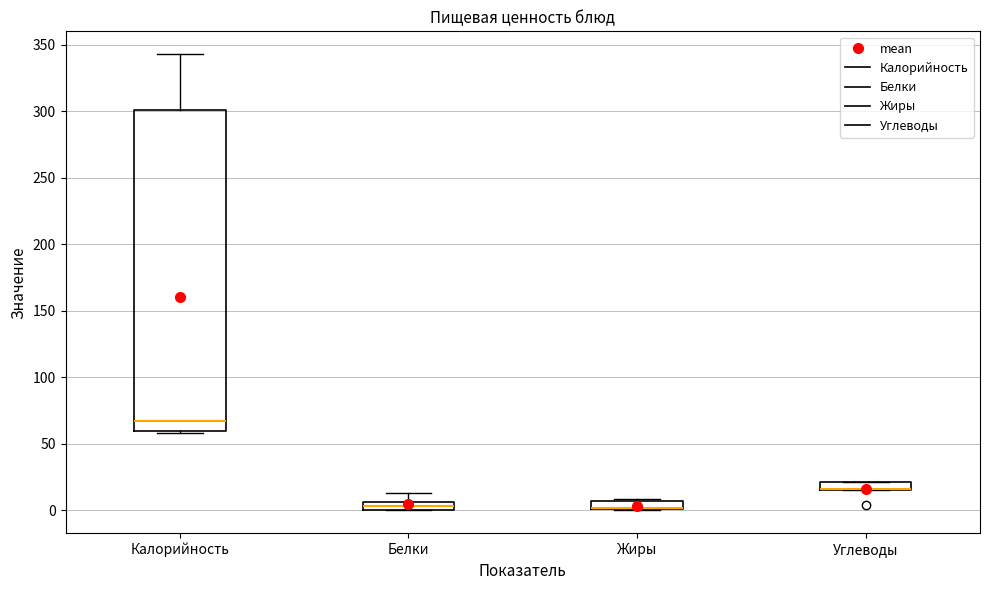

Where is the lower edge of the box for Калорийность on the y-axis? The values are not printed on the chart, so give them approximately, as read against the axis.

60